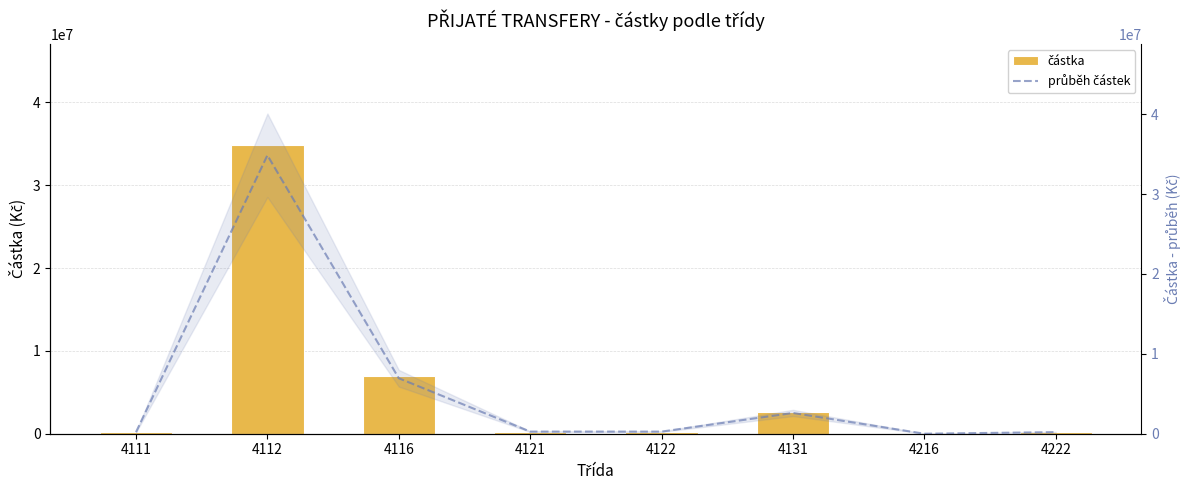

Count the number of data series in this chart.

2